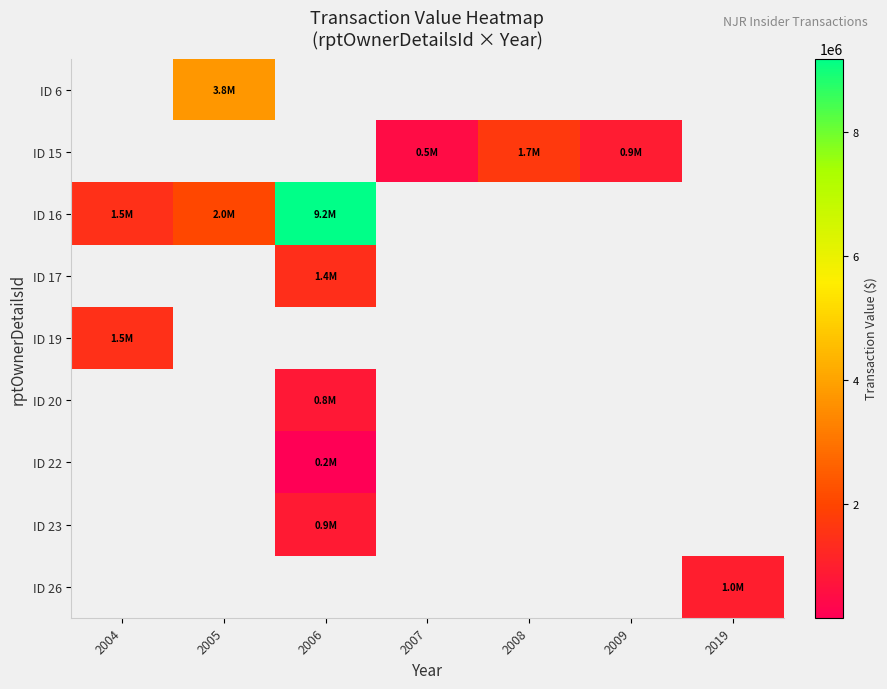

Between 2009 and 2008, which is larger?

2008